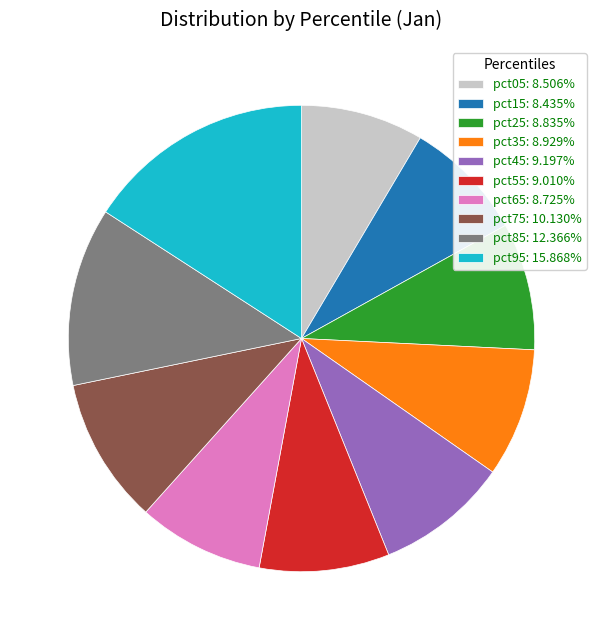

Is there a majority slice in this chart?

No